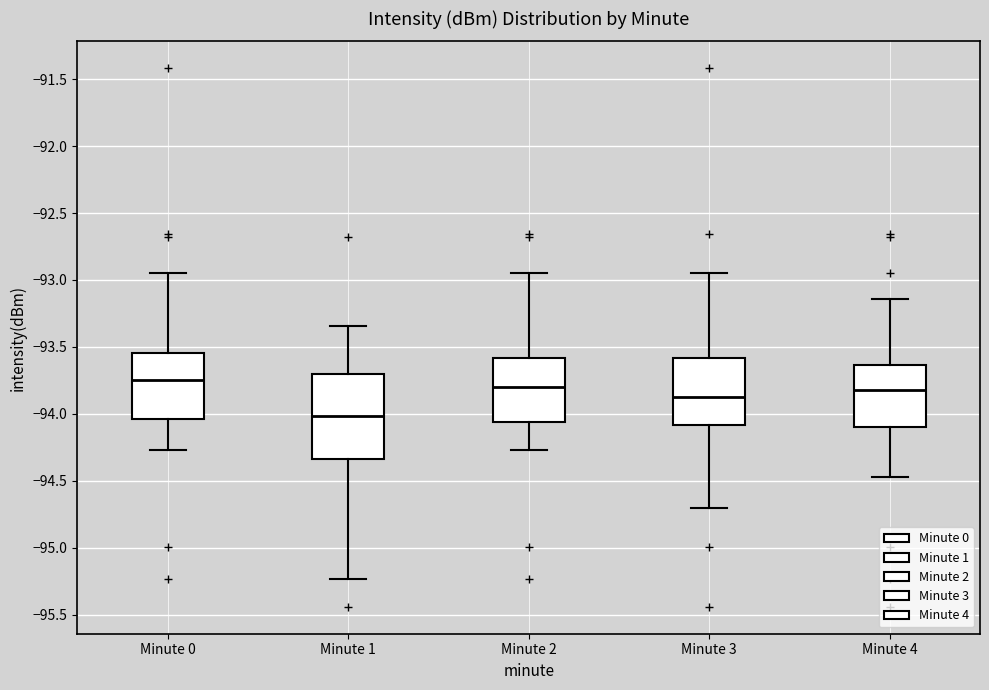

Which box's median line is the highest?

Minute 0